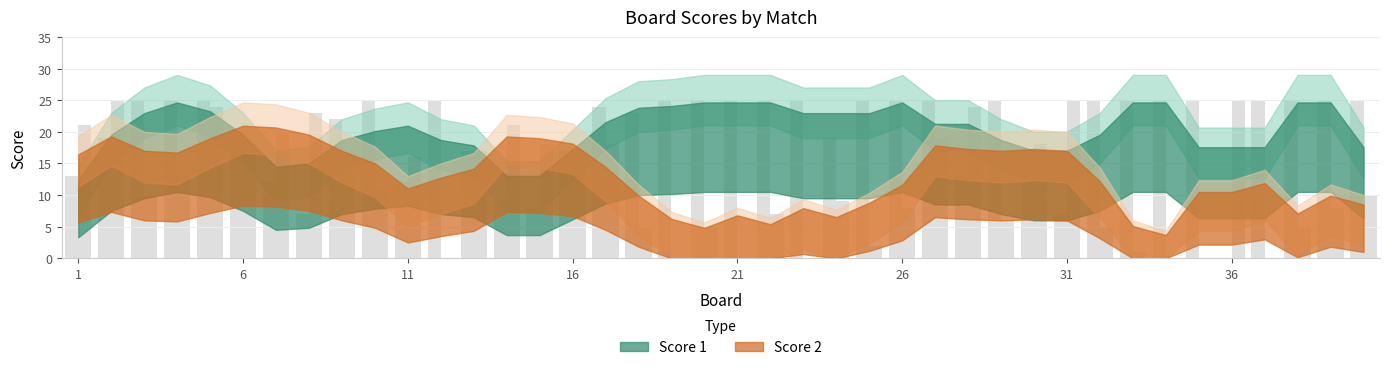

How many bars are there in total?

80